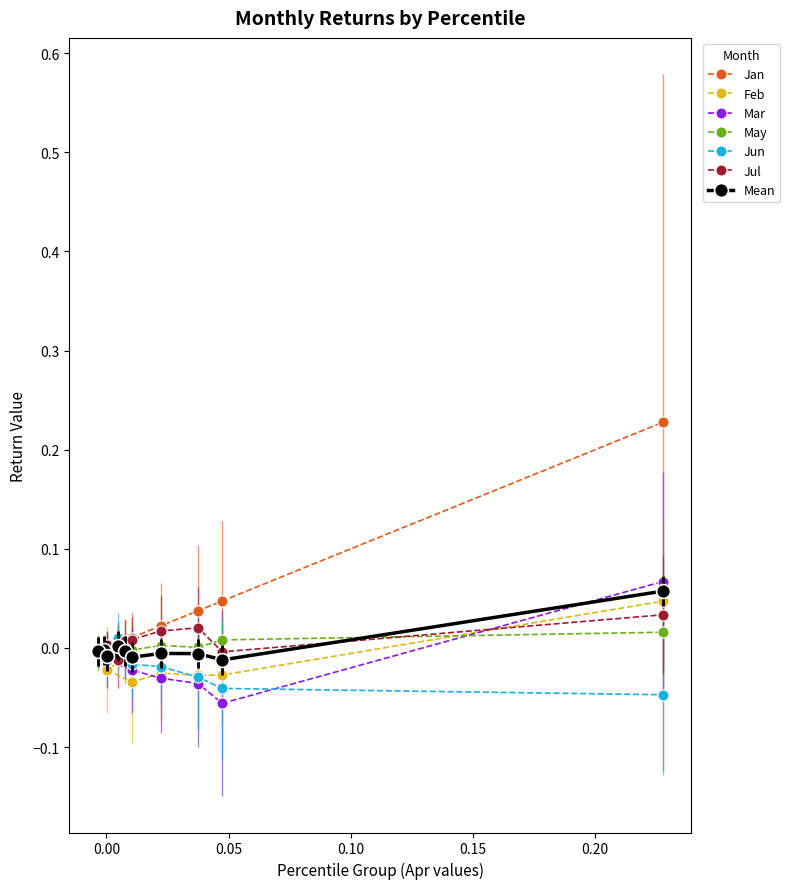

What is the sum of all Jan values?

0.4